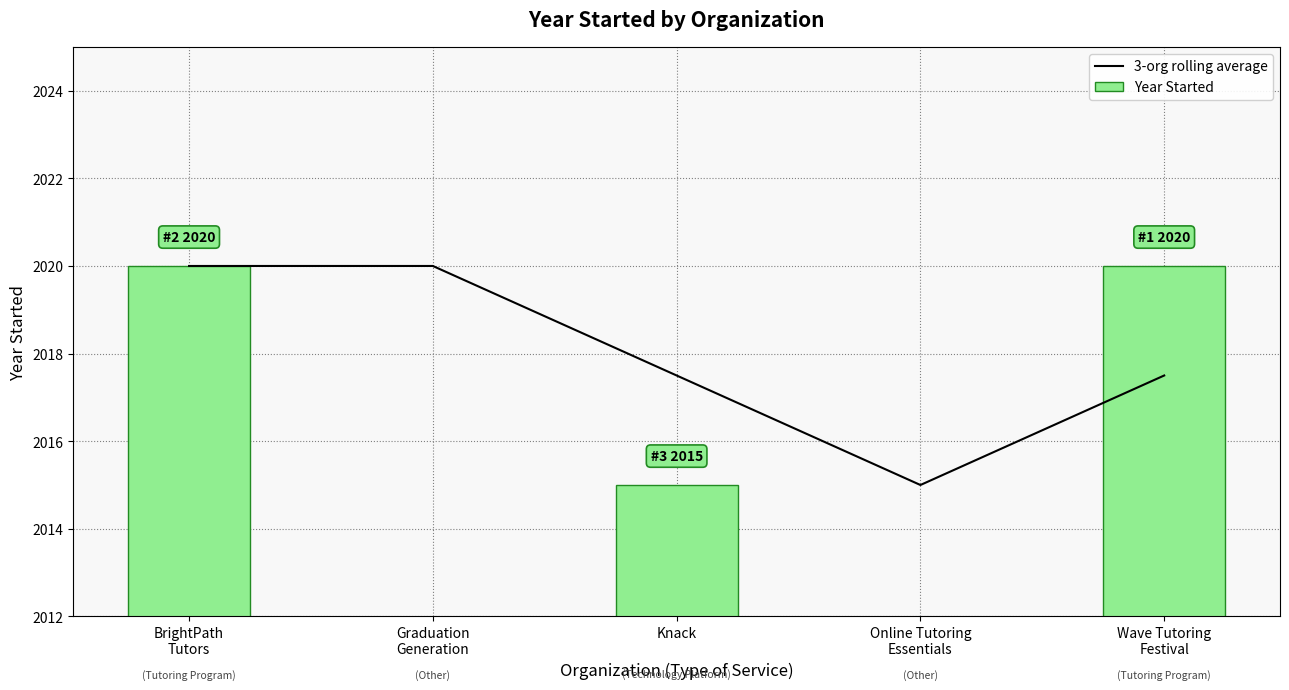

What are all the series names shown in the legend?

3-org rolling average, Year Started